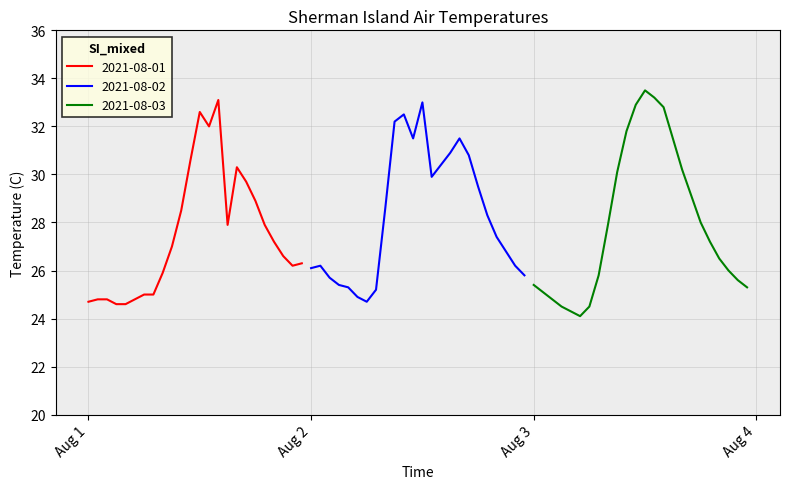

Reading left to right, what are all the values shown in this chart?

2021-08-01: 24.7	24.8	24.8	24.6	24.6	24.8	25.0	25.0	25.9	27.0	28.5	30.6	32.6	32.0	33.1	27.9	30.3	29.7	28.9	27.9	27.2	26.6	26.2	26.3
2021-08-02: 26.1	26.2	25.7	25.4	25.3	24.9	24.7	25.2	28.6	32.2	32.5	31.5	33.0	29.9	30.4	30.9	31.5	30.8	29.5	28.3	27.4	26.8	26.2	25.8
2021-08-03: 25.4	25.1	24.8	24.5	24.3	24.1	24.5	25.8	27.9	30.1	31.8	32.9	33.5	33.2	32.8	31.5	30.2	29.1	28.0	27.2	26.5	26.0	25.6	25.3